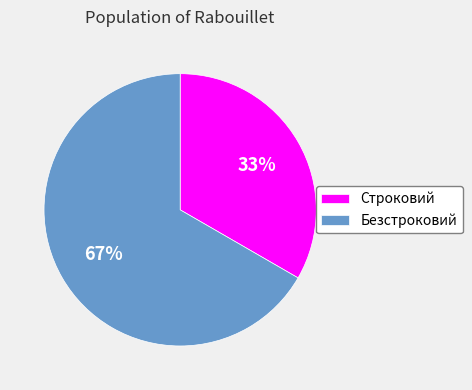

The Безстроковий slice represents 59% of the pie. True or false?

False